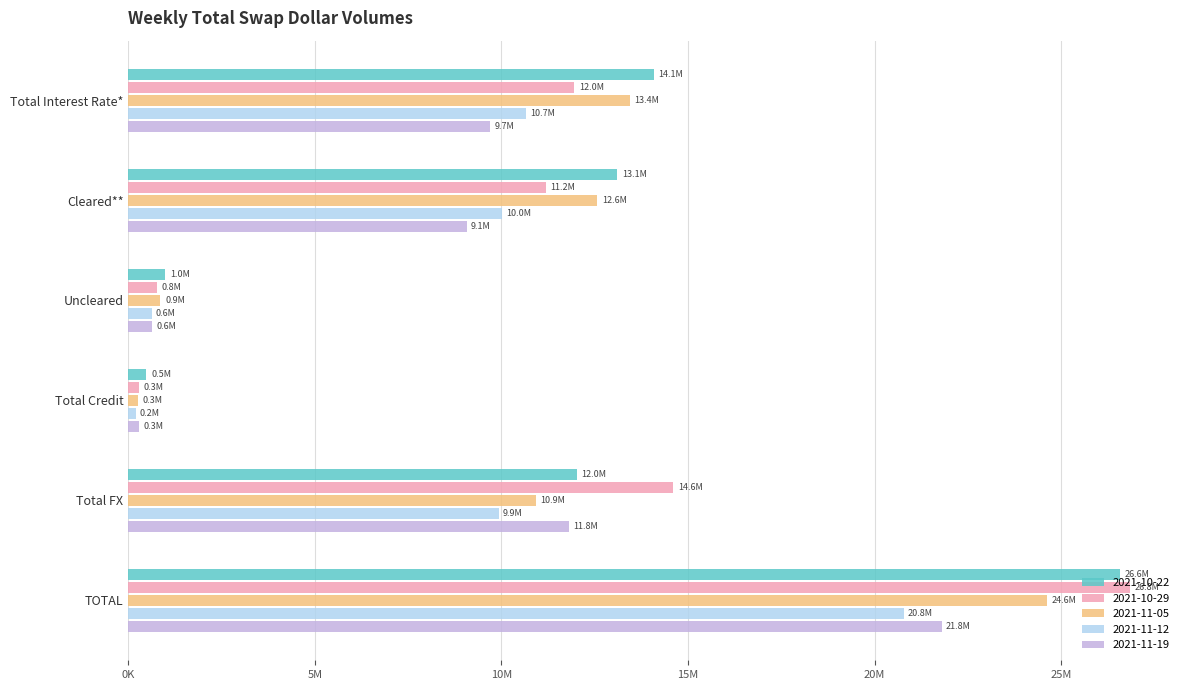

At which label does 2021-10-22 reach its minimum?

Total Credit